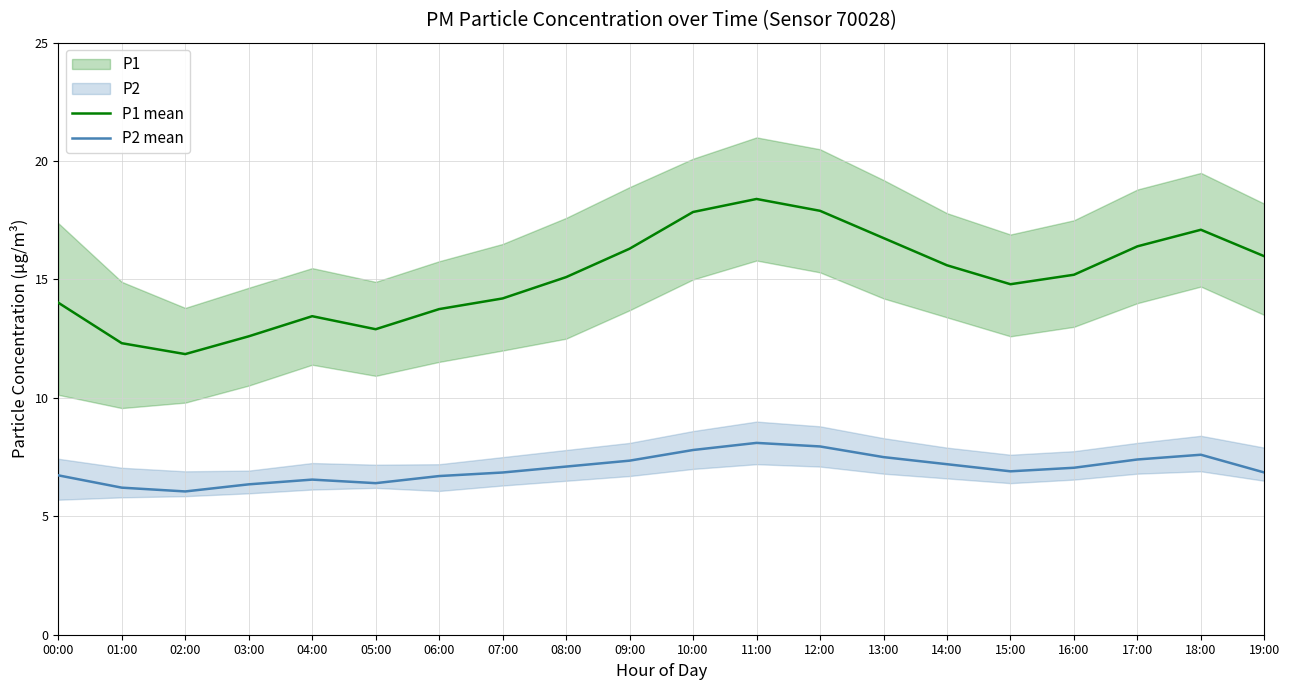

How many lines are shown in the chart?

2